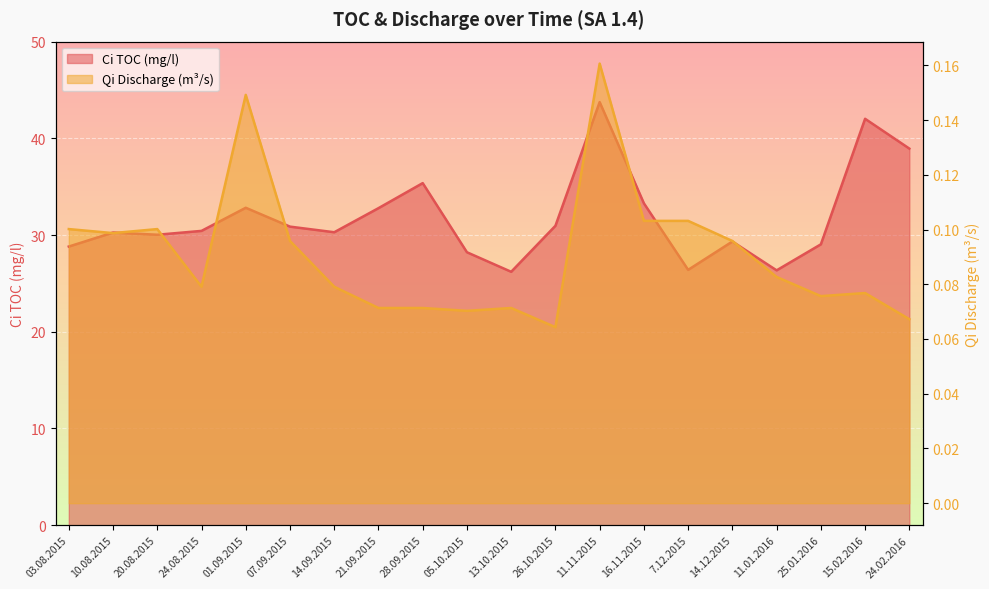

At which category is the sum across all series the highest?

11.11.2015